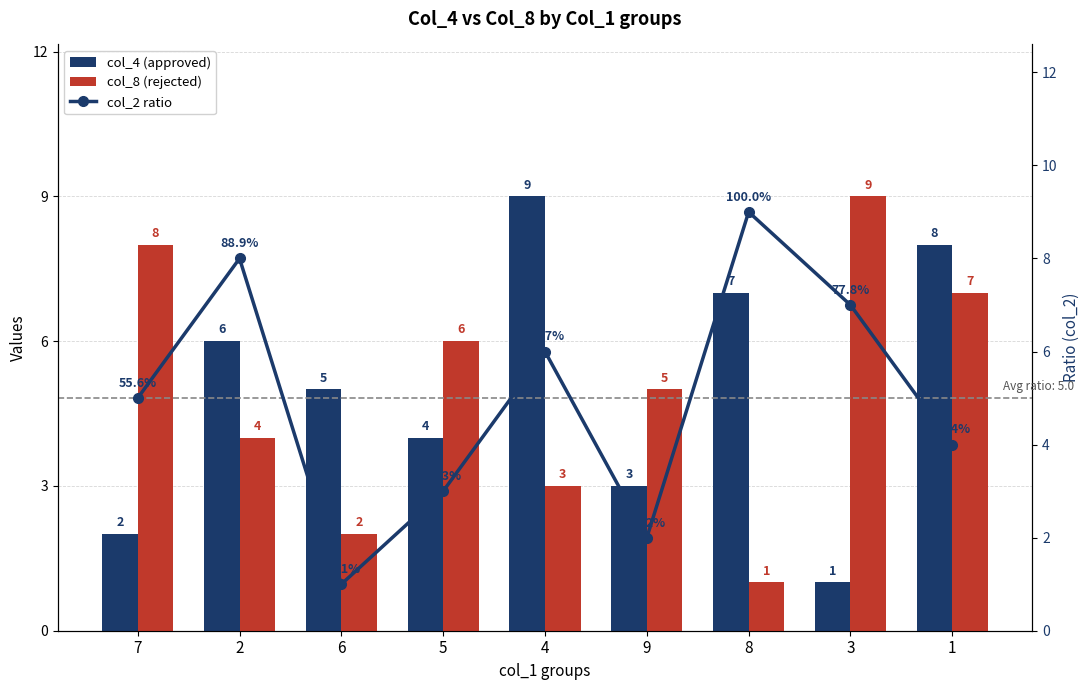

Is it true that col_4 (approved) equals 8 at 1?

True